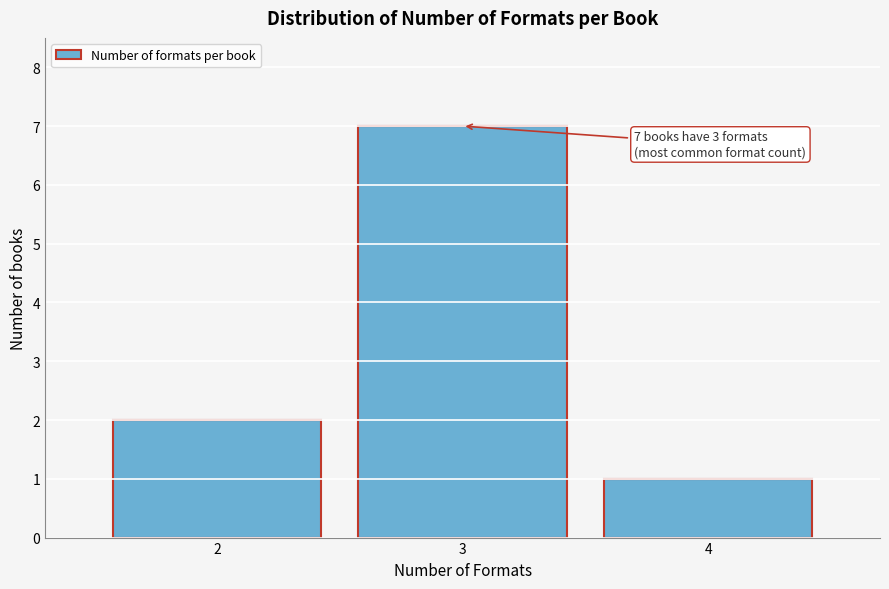

Reading left to right, list all the values displayed in this chart.

2=2	3=7	4=1